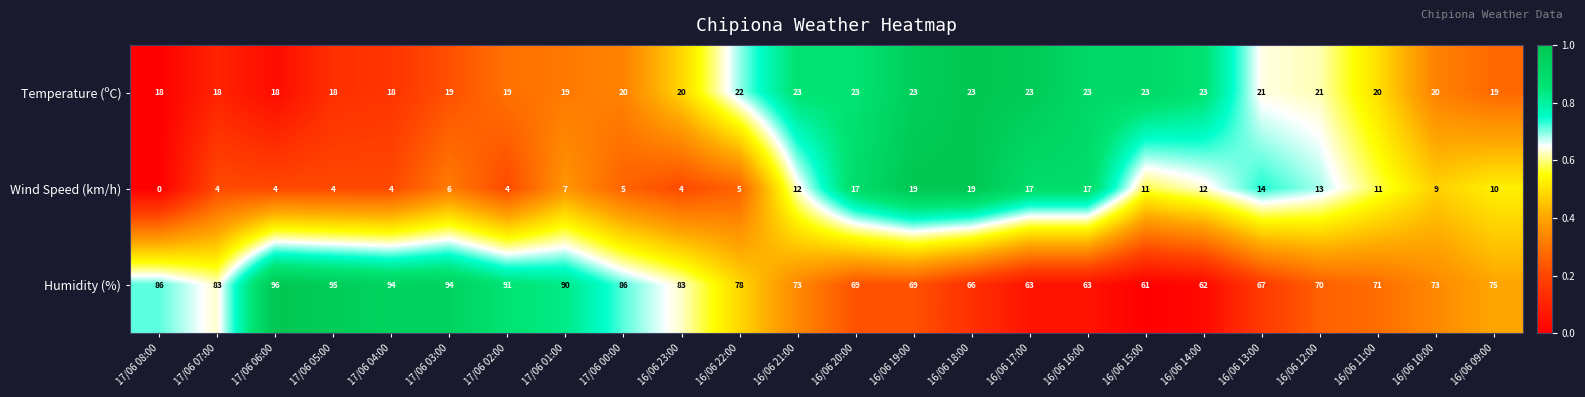

Is it true that Temperature (ºC) equals 19 at 17/06 02:00?

True